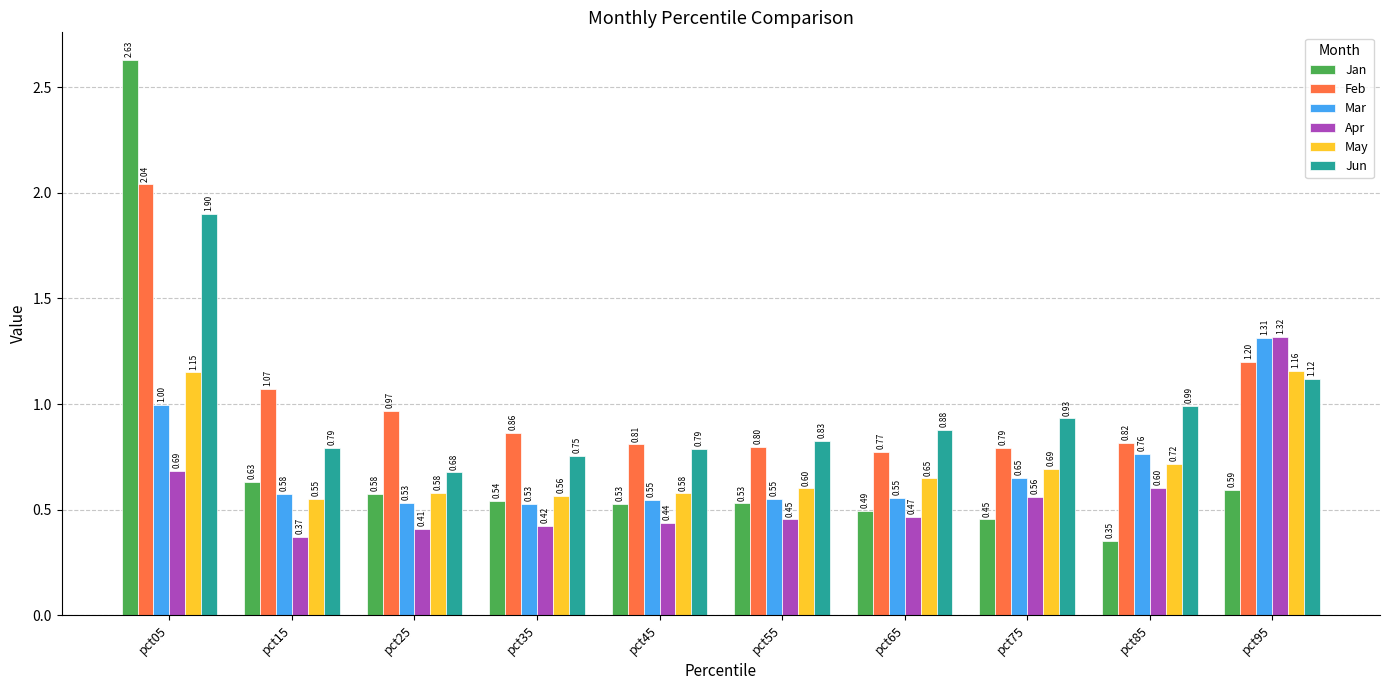

Are the bars grouped side by side (vs. stacked)?

Yes